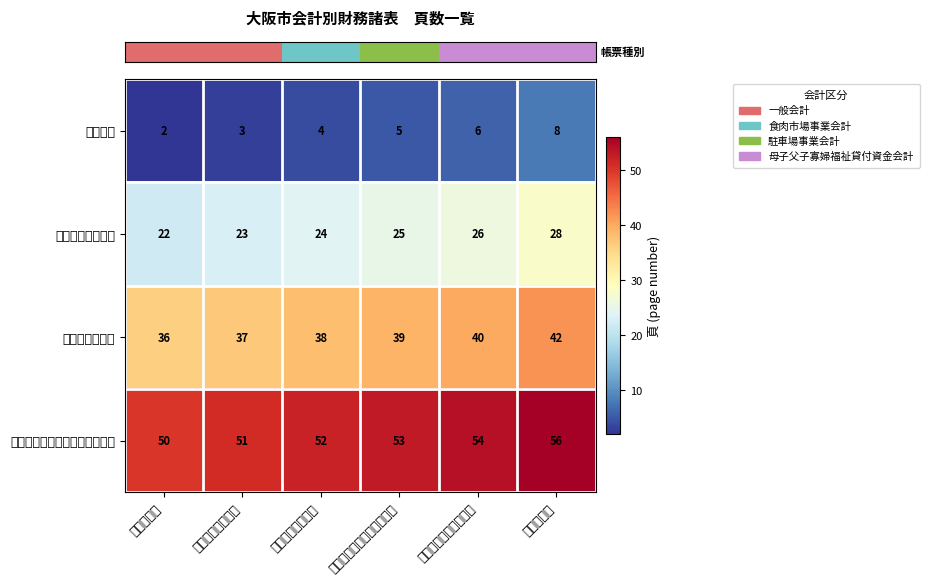

How many series are shown in this chart?

4